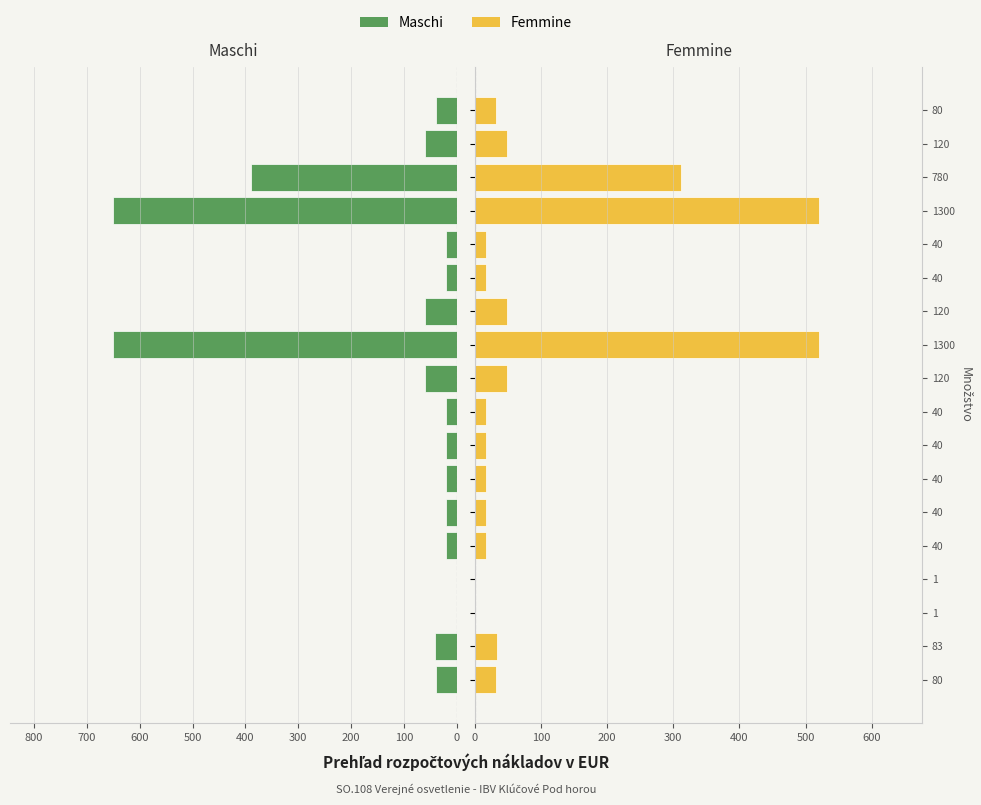

What is the difference between the second highest and minimum values in the Femmine series?

519.6